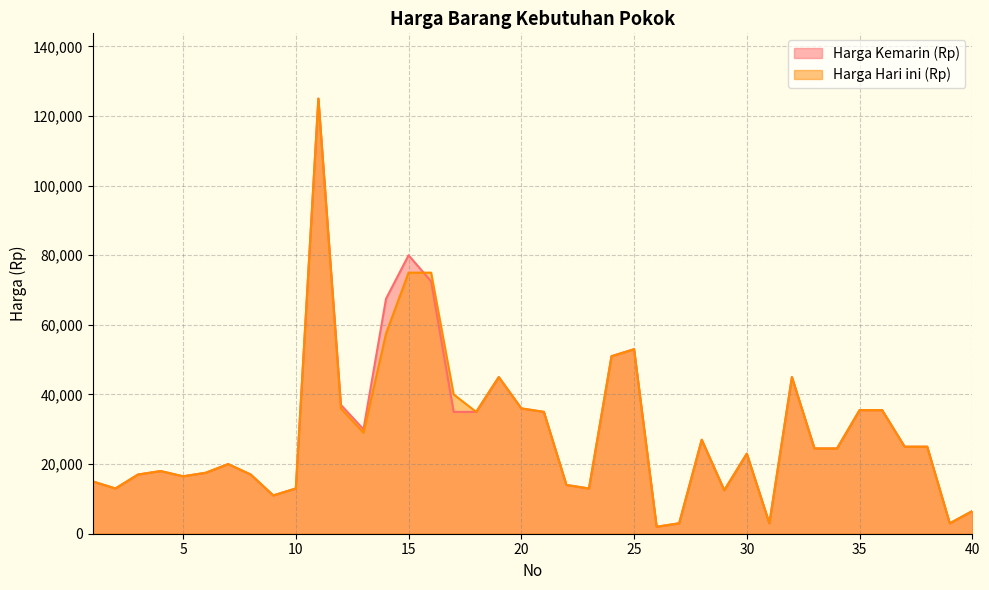

Reading left to right, what are all the values shown in this chart?

Harga Kemarin (Rp): 1=15000	2=13000	3=17000	4=18000	5=16500	6=17500	7=20000	8=17000	9=11000	10=13000	11=125000	12=37000	13=30000	14=67500	15=80000	16=72500	17=35000	18=35000	19=45000	20=36000	21=35000	22=14000	23=13000	24=51000	25=53000	26=2000	27=3000	28=27000	29=12500	30=23000	31=3000	32=45000	33=24500	34=24500	35=35500	36=35500	37=25000	38=25000	39=3000	40=6500
Harga Hari ini (Rp): 1=15000	2=13000	3=17000	4=18000	5=16500	6=17500	7=20000	8=17000	9=11000	10=13000	11=125000	12=36000	13=29000	14=57500	15=75000	16=75000	17=40000	18=35000	19=45000	20=36000	21=35000	22=14000	23=13000	24=51000	25=53000	26=2000	27=3000	28=27000	29=12500	30=23000	31=3000	32=45000	33=24500	34=24500	35=35500	36=35500	37=25000	38=25000	39=3000	40=6500